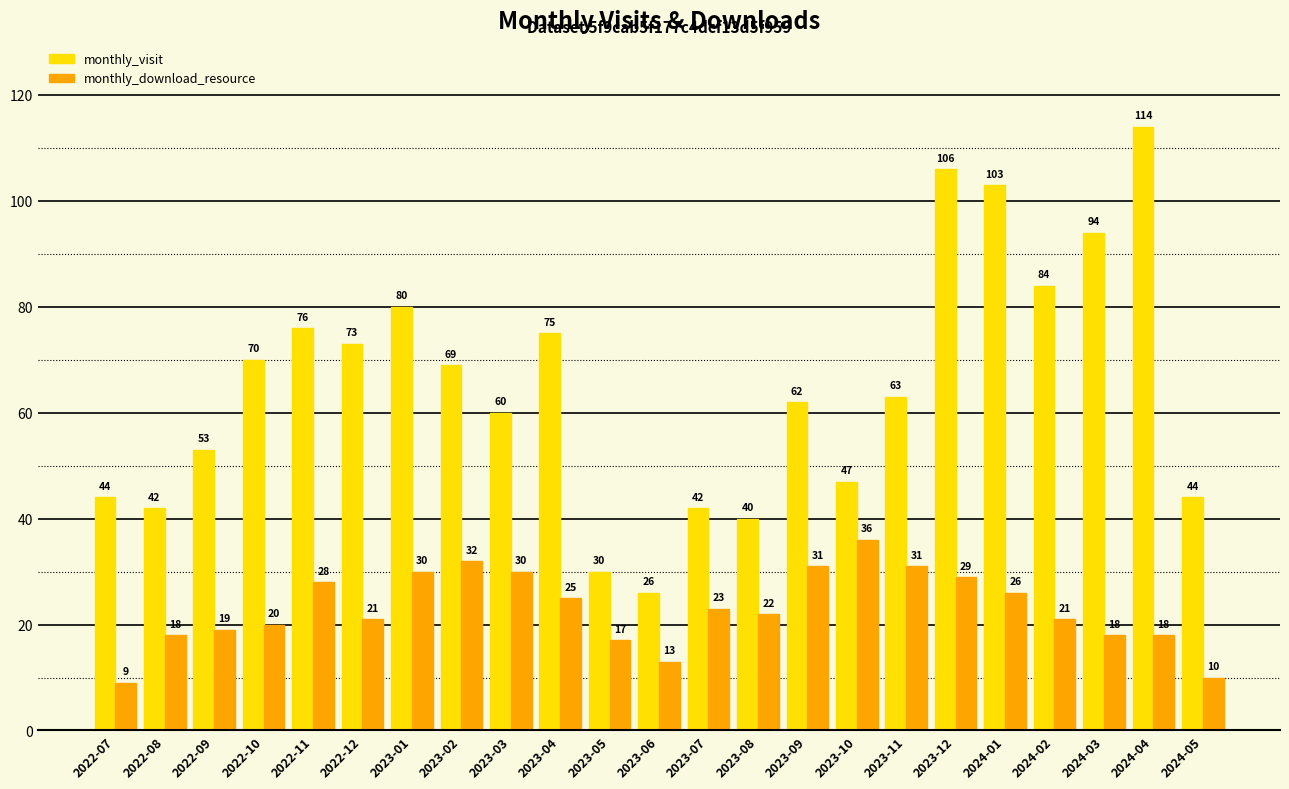

Rank the series by their maximum value, from highest to lowest.

monthly_visit, monthly_download_resource